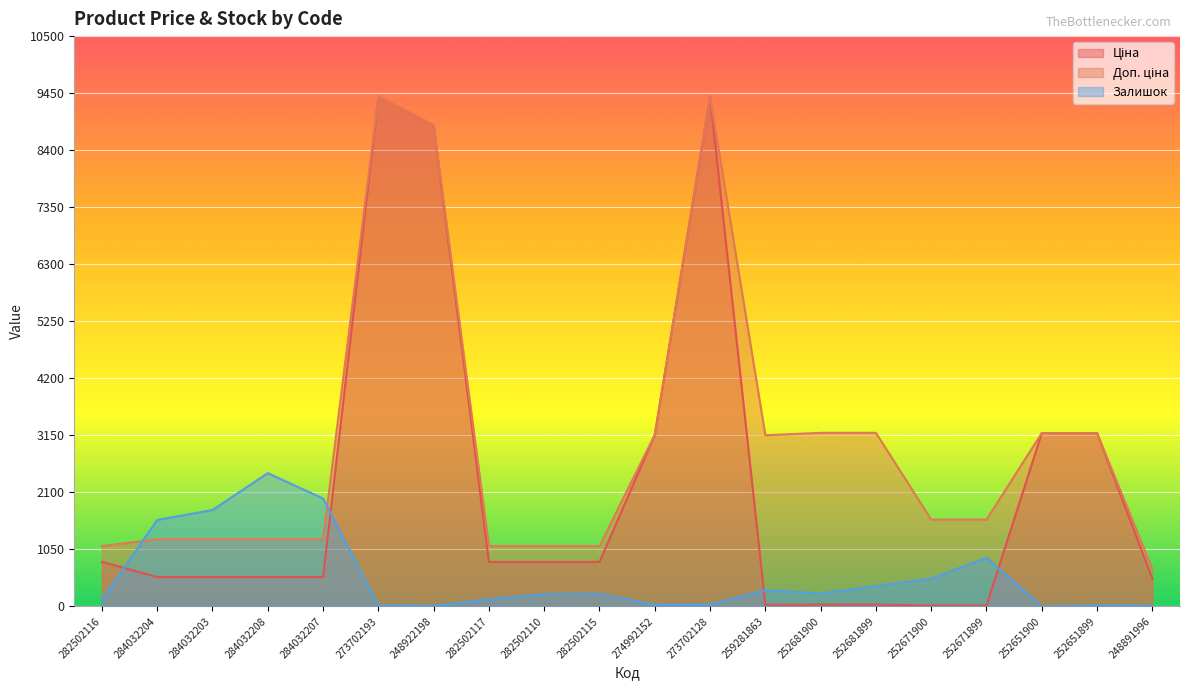

What position from the left is 282502115?

10